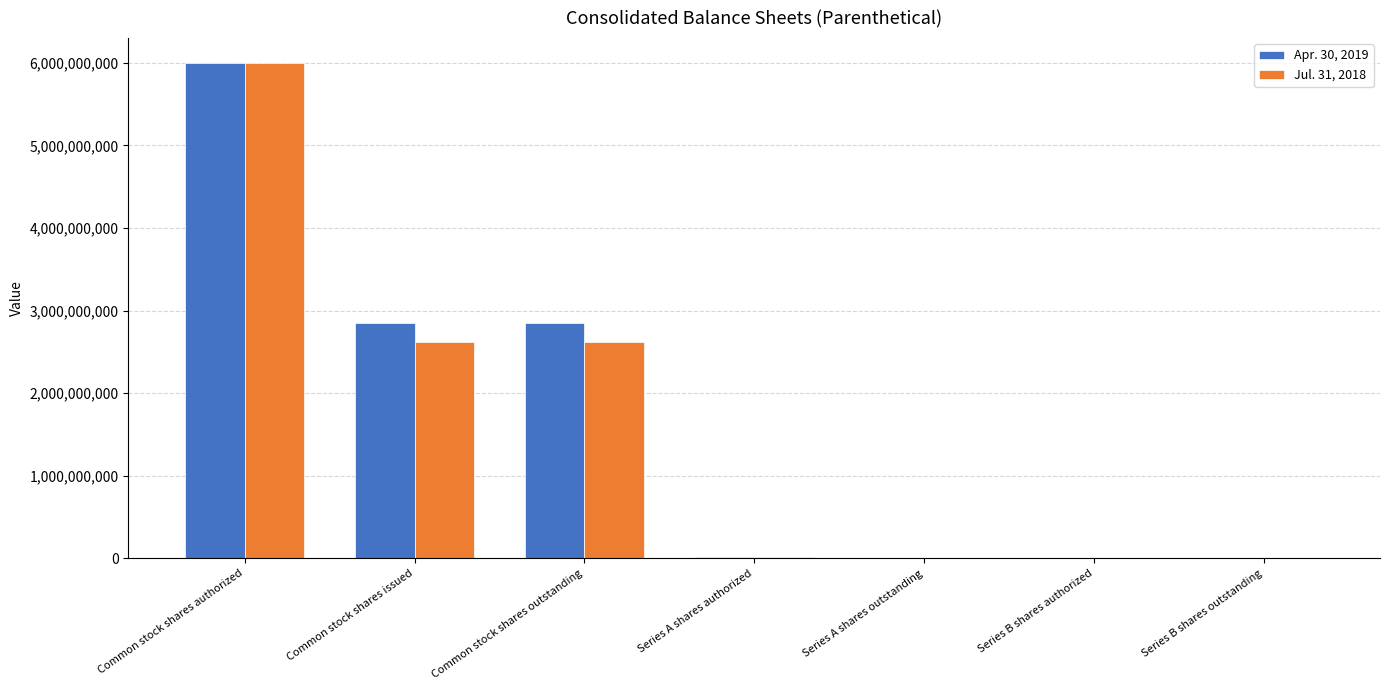

How many data points does each series have?

7